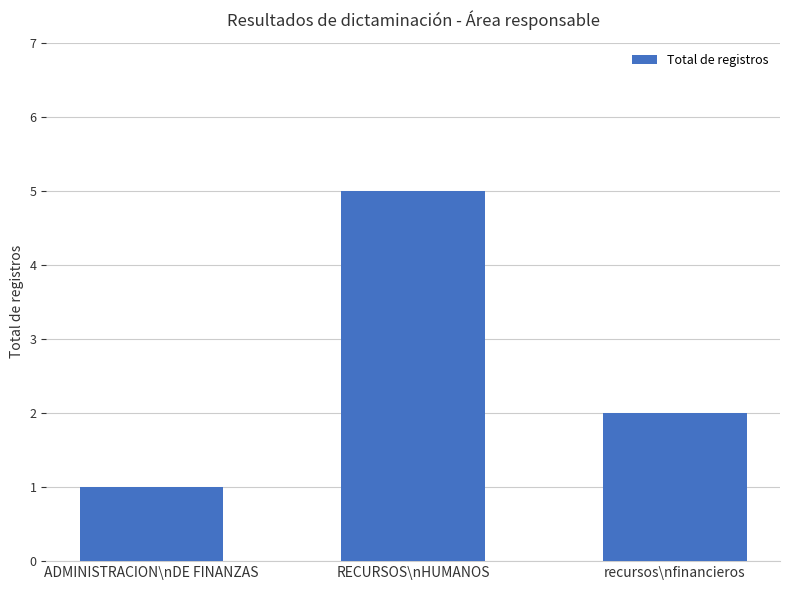

Is it true that the value at RECURSOS\nHUMANOS is 2?

False